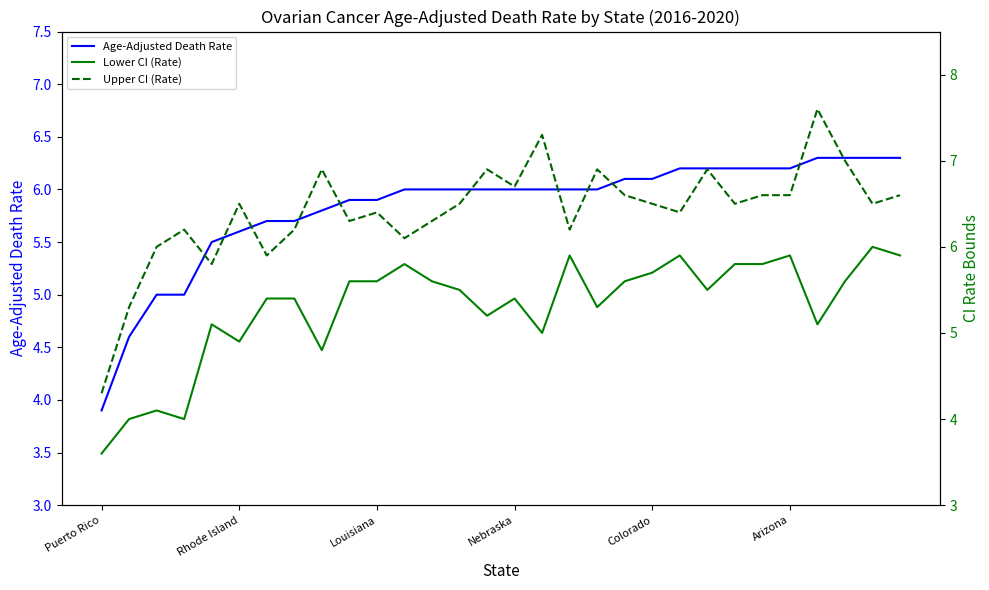

How many data points in Age-Adjusted Death Rate are above 6?

11